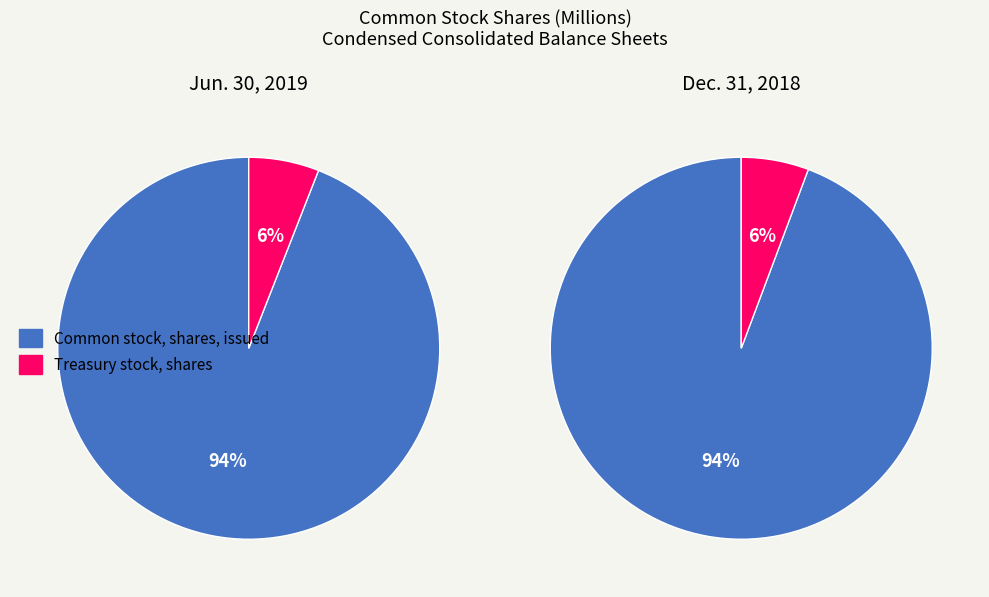

To the nearest percent, what percentage of the pie is Common stock, shares, issued?

94%